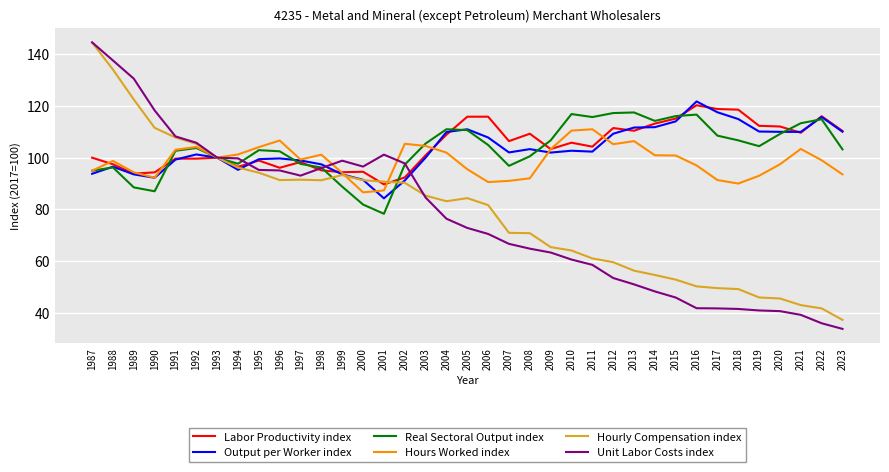

What is the maximum value shown in the chart?

144.6